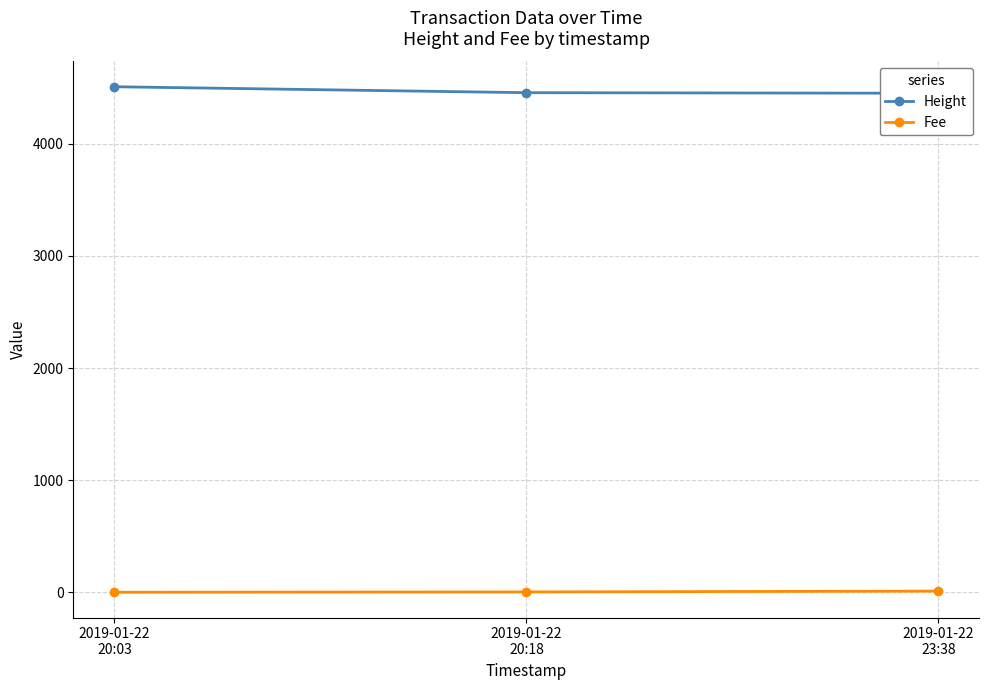

Which series has the largest range (max minus min)?

Height